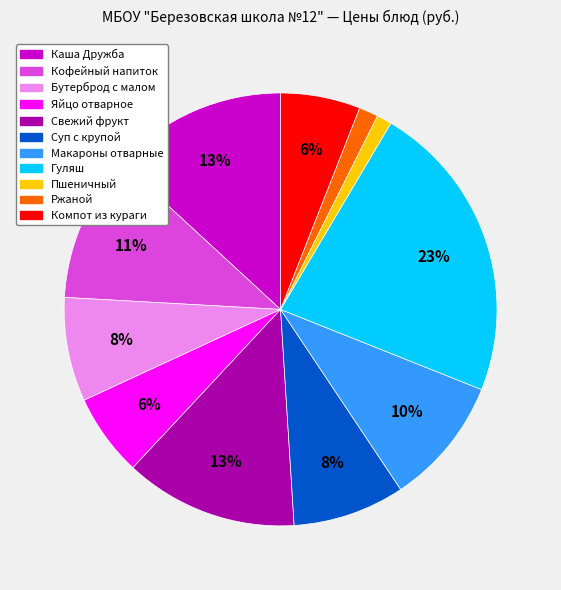

Combined, do Свежий фрукт and Гуляш account for over 50%?

No